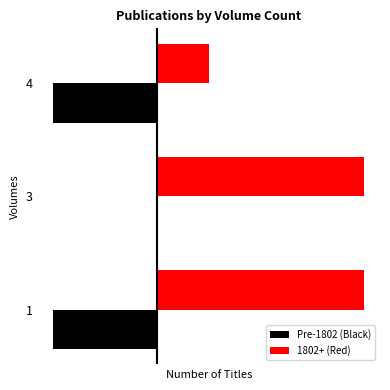

Rank the series by their average value, from lowest to highest.

Pre-1802 (Black), 1802+ (Red)